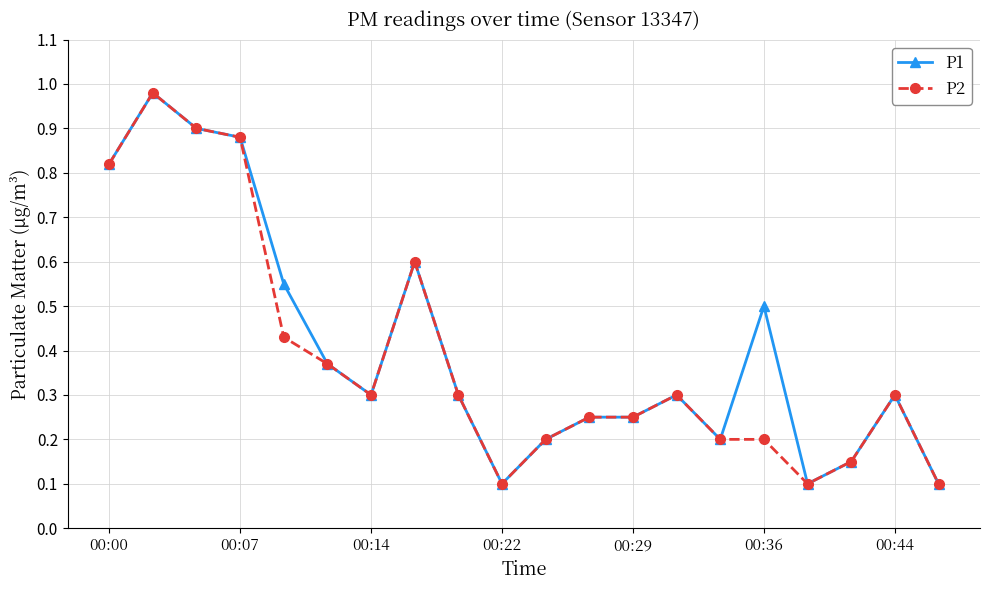

True or false: P2 has more than 0 points higher than both neighbors.

True